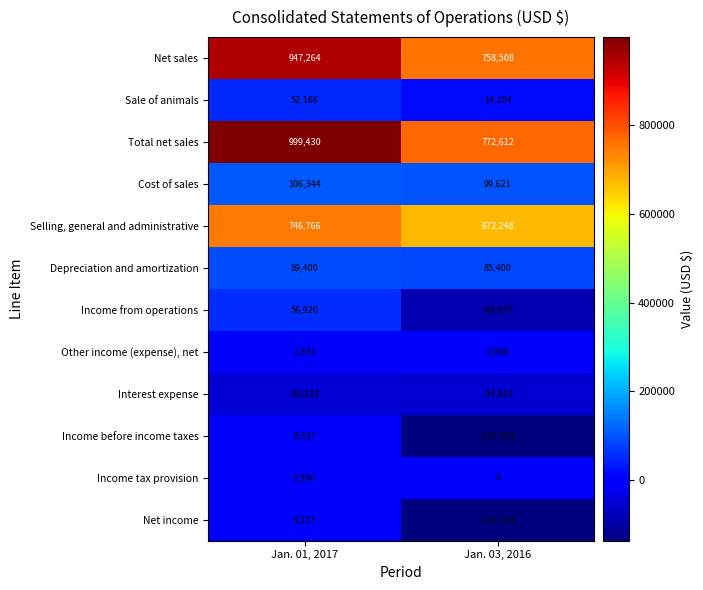

Reading left to right, extract all data points from this chart.

Net sales: Jan. 01, 2017=947264	Jan. 03, 2016=758508
Sale of animals: Jan. 01, 2017=52166	Jan. 03, 2016=14104
Total net sales: Jan. 01, 2017=999430	Jan. 03, 2016=772612
Cost of sales: Jan. 01, 2017=106344	Jan. 03, 2016=99621
Selling, general and administrative: Jan. 01, 2017=746766	Jan. 03, 2016=672248
Depreciation and amortization: Jan. 01, 2017=89400	Jan. 03, 2016=85400
Income from operations: Jan. 01, 2017=56920	Jan. 03, 2016=-84657
Other income (expense), net: Jan. 01, 2017=1831	Jan. 03, 2016=2096
Interest expense: Jan. 01, 2017=-50224	Jan. 03, 2016=-54603
Income before income taxes: Jan. 01, 2017=8527	Jan. 03, 2016=-137164
Income tax provision: Jan. 01, 2017=3300	Jan. 03, 2016=0
Net income: Jan. 01, 2017=5227	Jan. 03, 2016=-137164